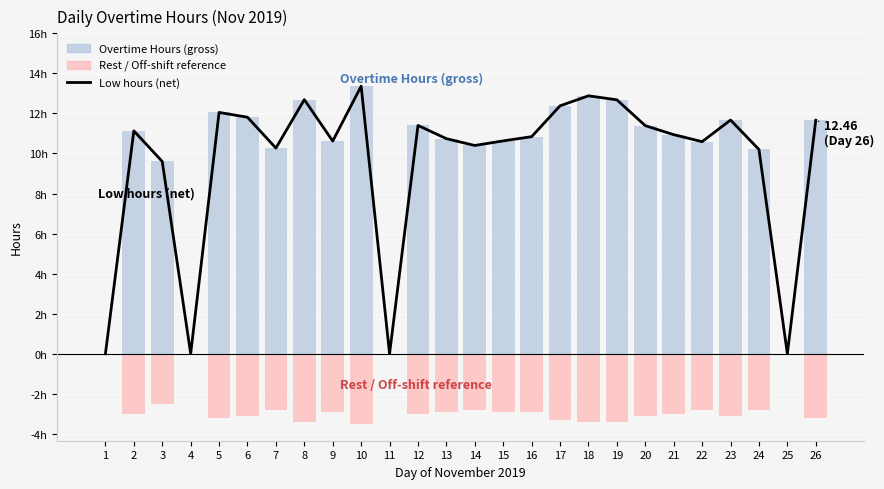

Count the number of data series in this chart.

3